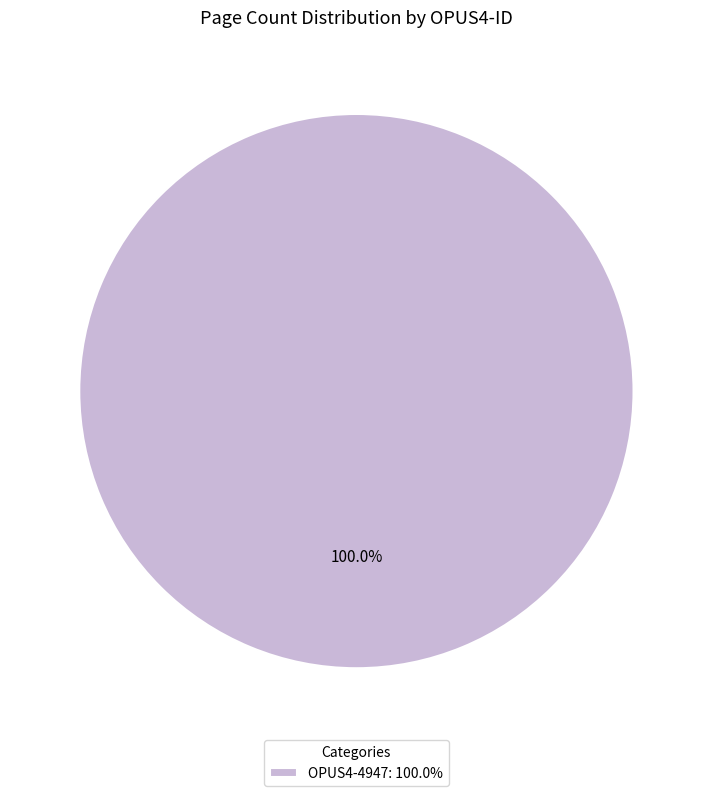

Rank the categories by value from highest to lowest.

OPUS4-4947: 100.0%